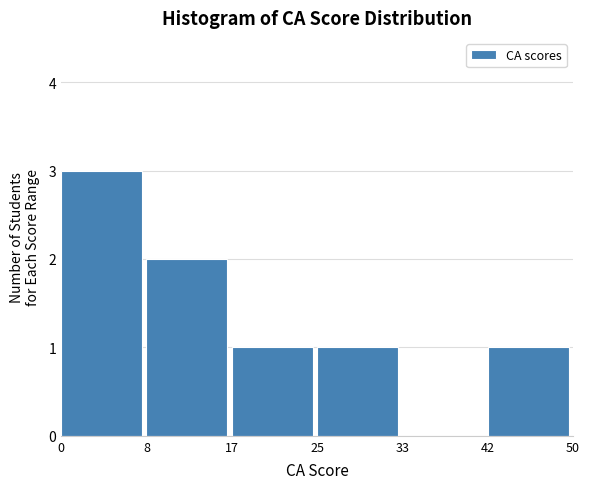

Reading left to right, list every bar in this chart as the range it spans on the x-axis followed by its height. The values are not printed on the chart, so give them approximately, as read against the axis.

0 to 8: 3
8 to 17: 2
17 to 25: 1
25 to 33: 1
33 to 42: 0
42 to 50: 1